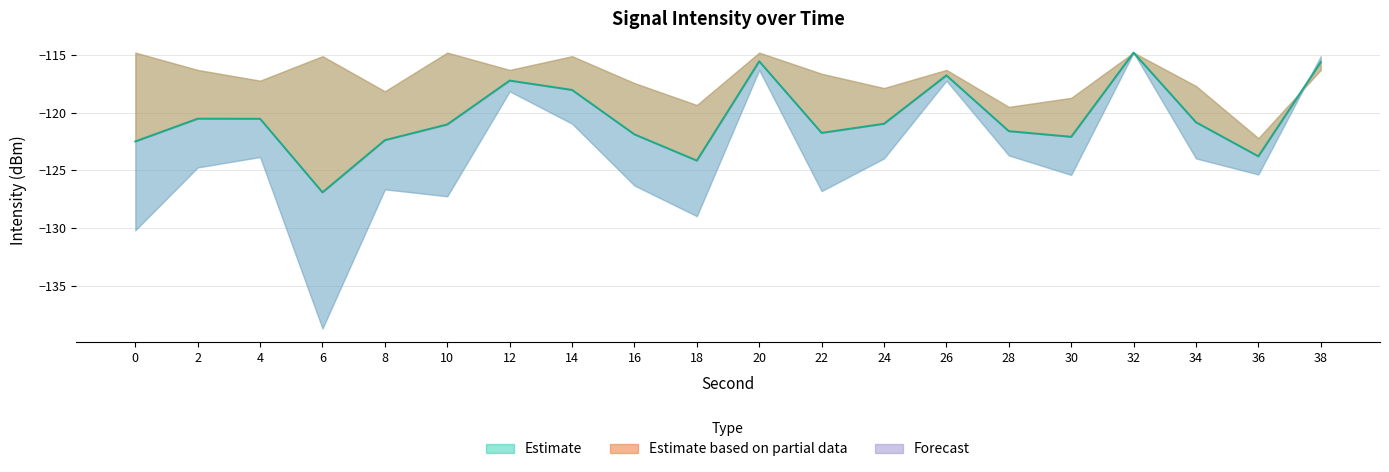

Is this an area chart (filled region under the line)?

No